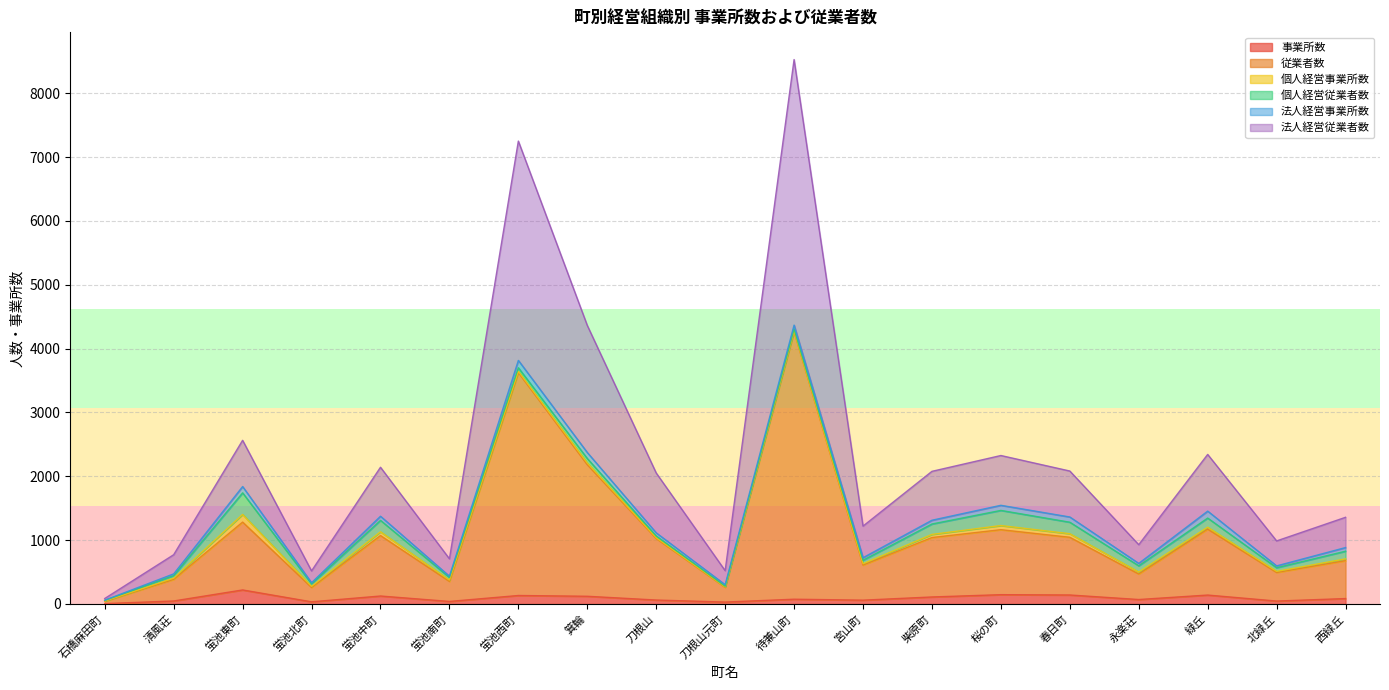

At which category is the sum across all series the highest?

待兼山町